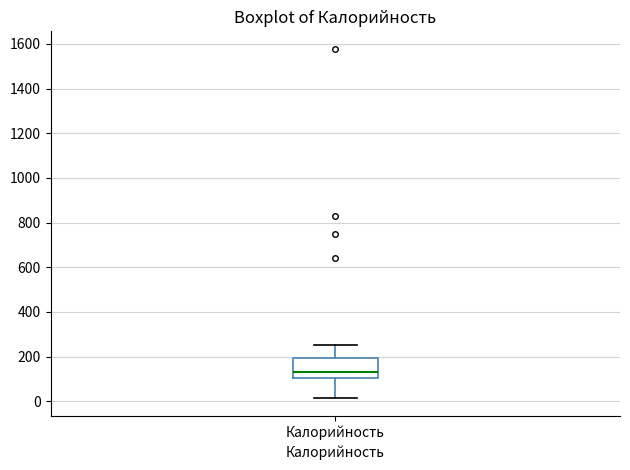

Where does the median line of the box for Калорийность sit on the y-axis? The values are not printed on the chart, so give them approximately, as read against the axis.

140